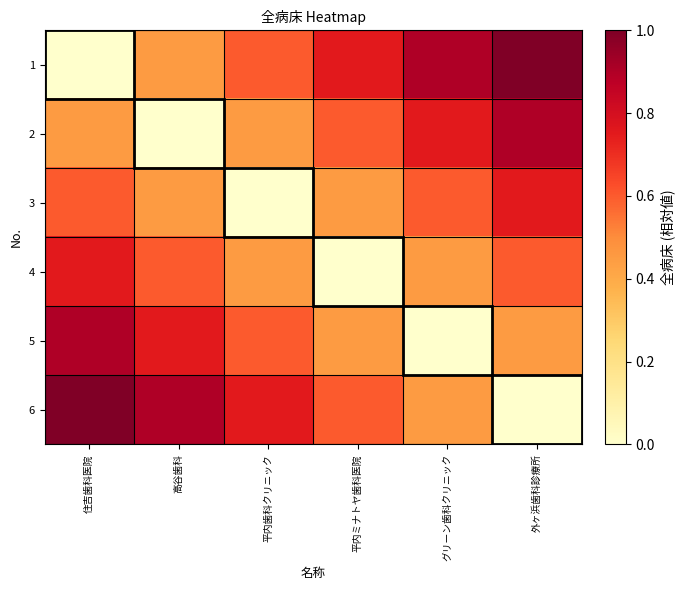

Between 平内歯科クリニック and 外ヶ浜歯科診療所, which series saw the biggest shift?

3